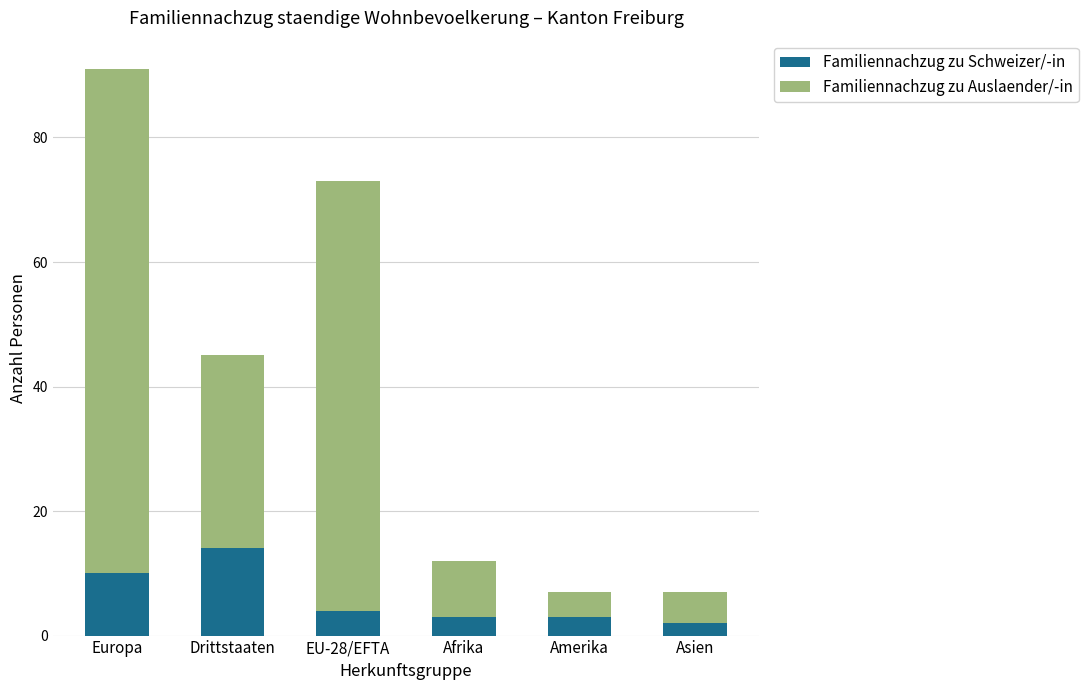

Reading left to right, list the values for the Familiennachzug zu Schweizer/-in series.

Europa=10	Drittstaaten=14	EU-28/EFTA=4	Afrika=3	Amerika=3	Asien=2